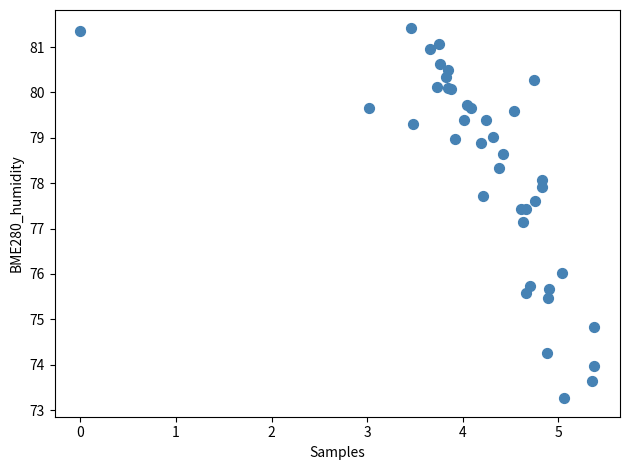

What Y value in the scatter plot is closest to 77?

77.1